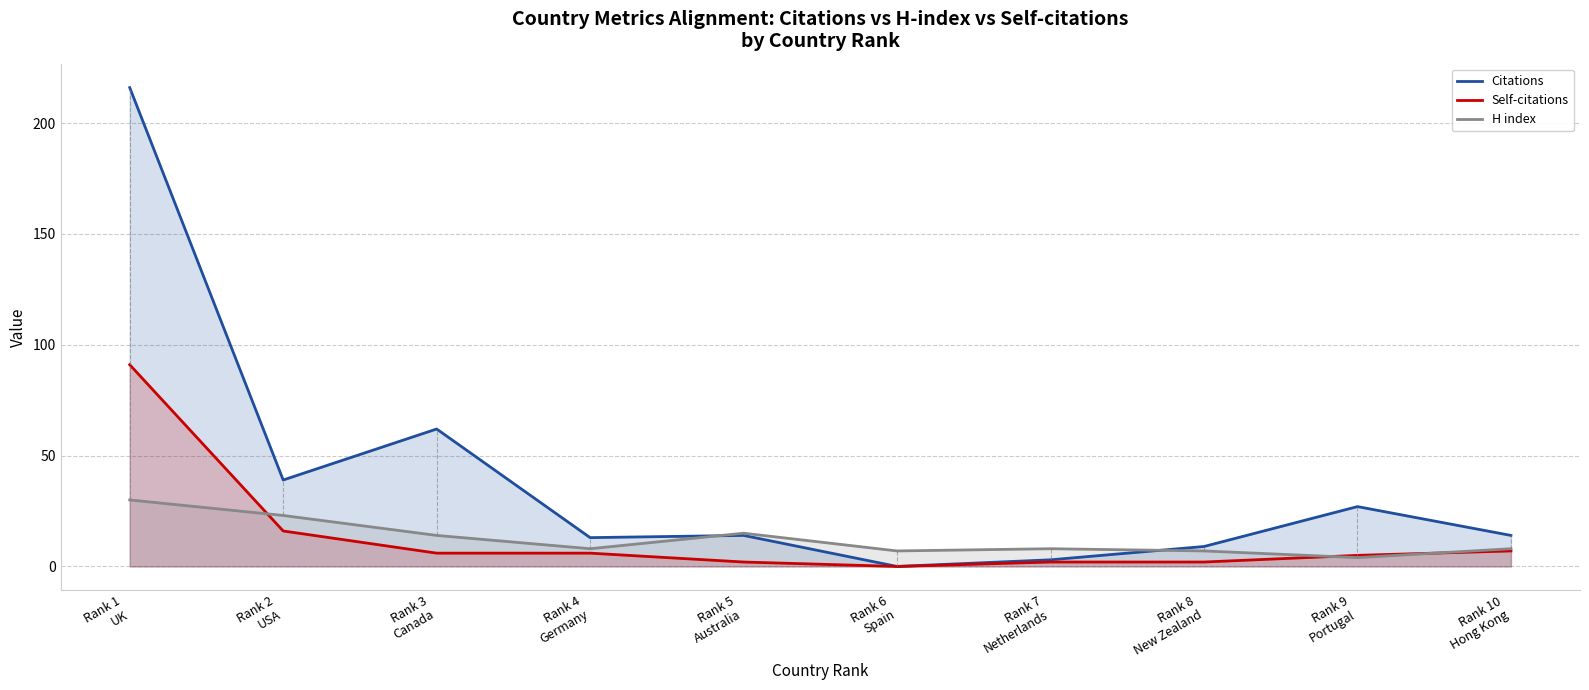

Which category has the highest value in the Self-citations series?

Rank 1
UK